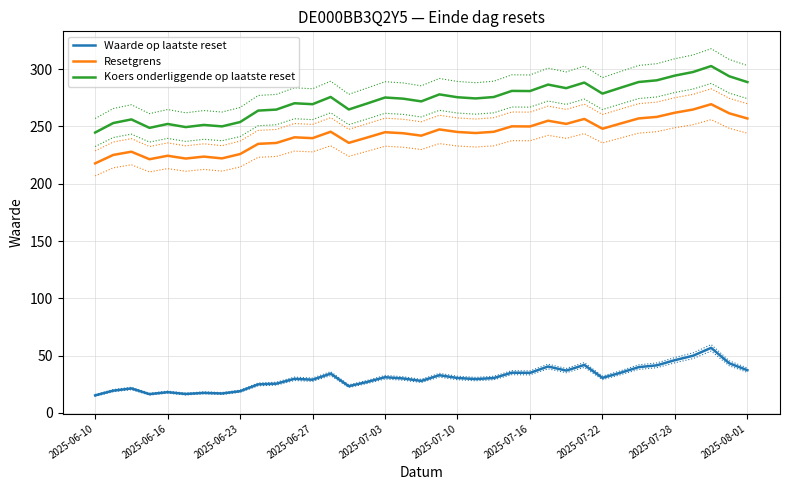

How many interior local valleys does the Resetgrens series have?

10